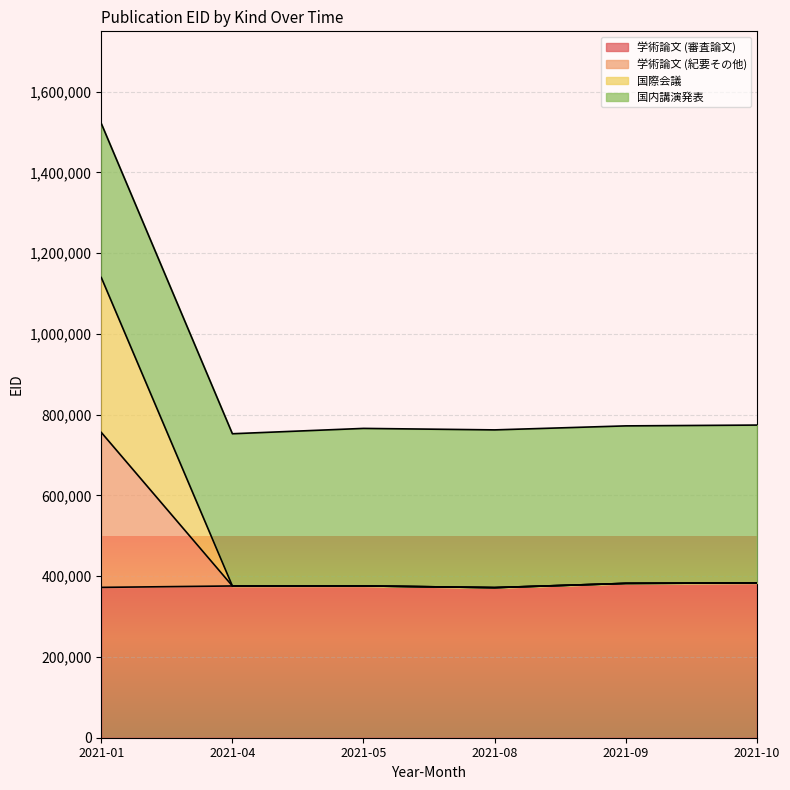

At which category is the sum across all series the highest?

2021-01